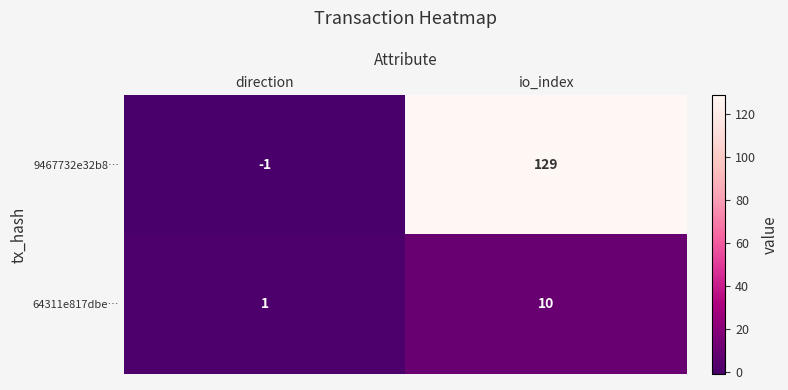

What is the maximum value for 9467732e32b8…?

129